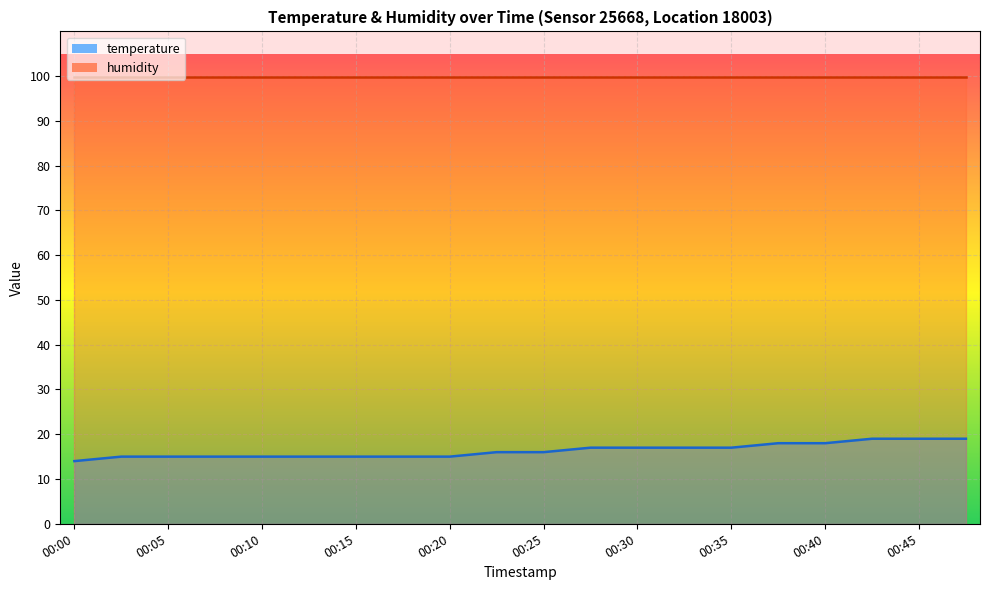

What is the minimum value shown in the chart?

14.0